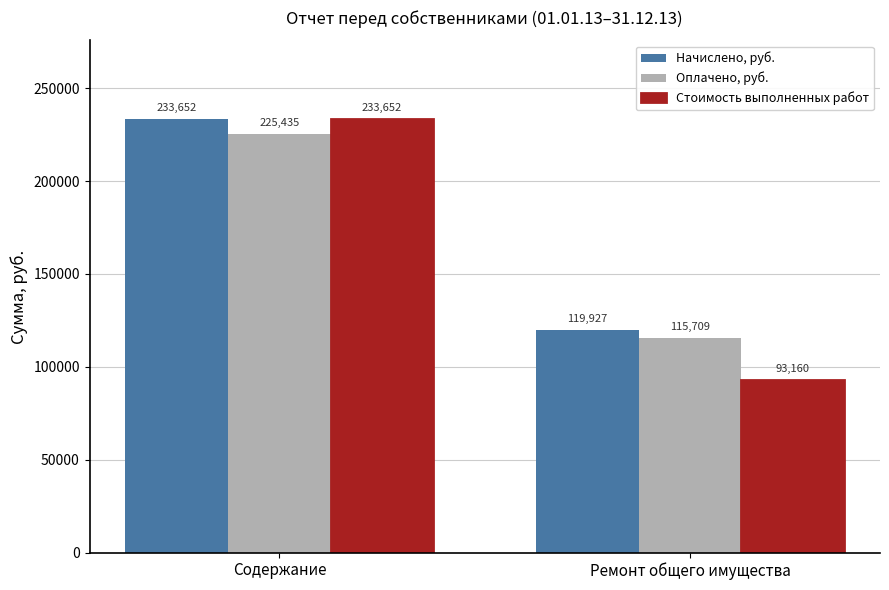

The Оплачено, руб. series shows 160861.3 at Ремонт общего имущества. True or false?

False